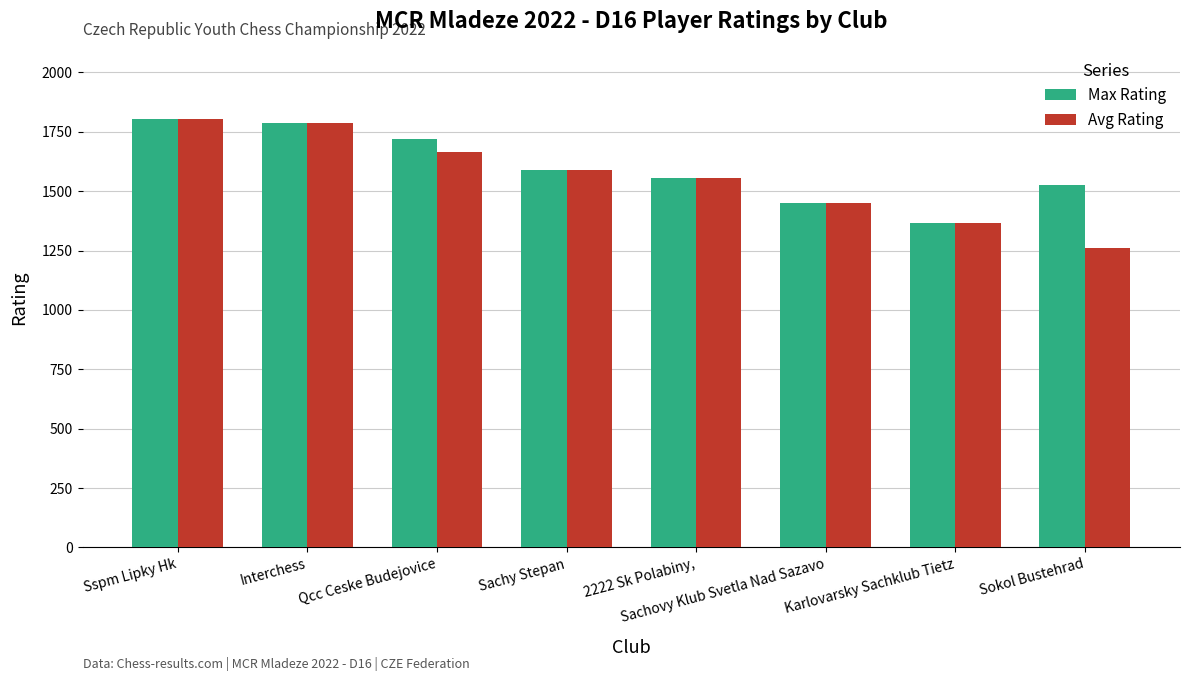

What is the maximum value shown in the chart?

1802.0